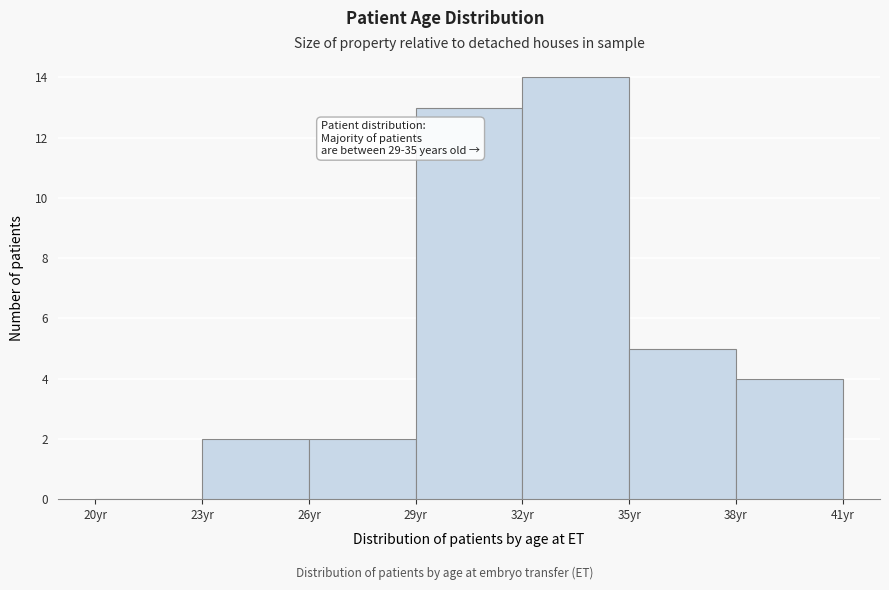

Which range on the x-axis has the tallest bar?

32 to 35